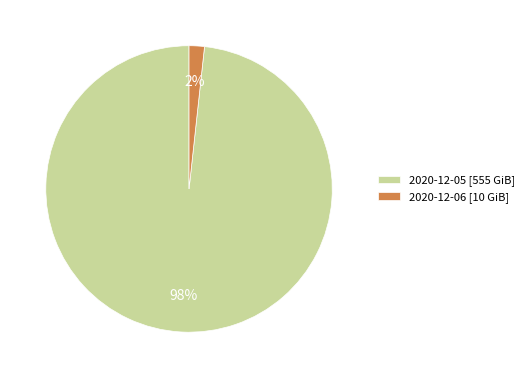

To the nearest percent, what portion does 2020-12-06 represent?

2%